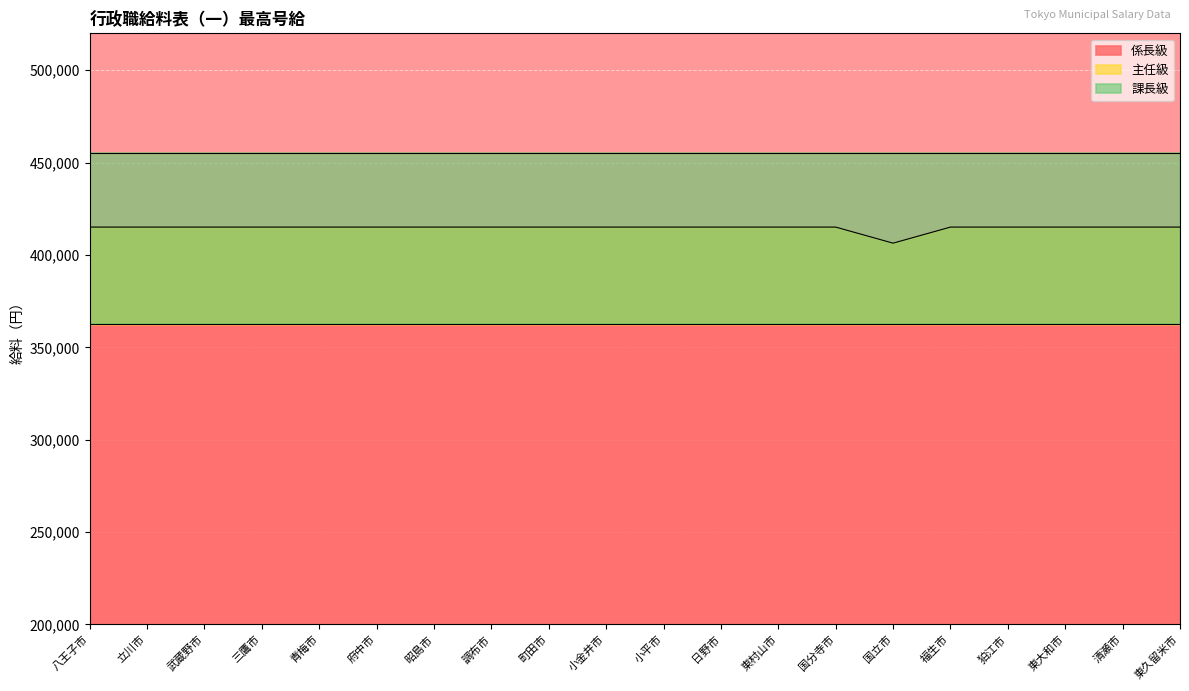

What is the highest value of the 係長級 series?

415100